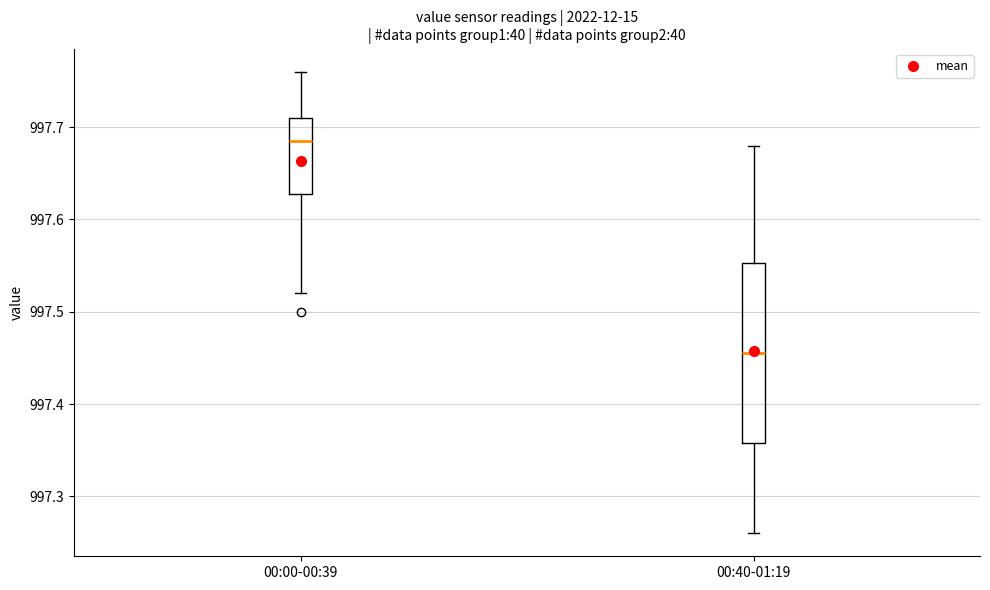

Reading left to right, transcribe this box plot: for each box, give where its median line is, the range the box spans, and where its two whiskers end, as read against the y-axis. The values are not printed on the chart, so give them approximately, as read against the axis.

00:00-00:39: median 997.69, box 997.63 to 997.71, whiskers 997.52 to 997.76
00:40-01:19: median 997.46, box 997.36 to 997.55, whiskers 997.26 to 997.68